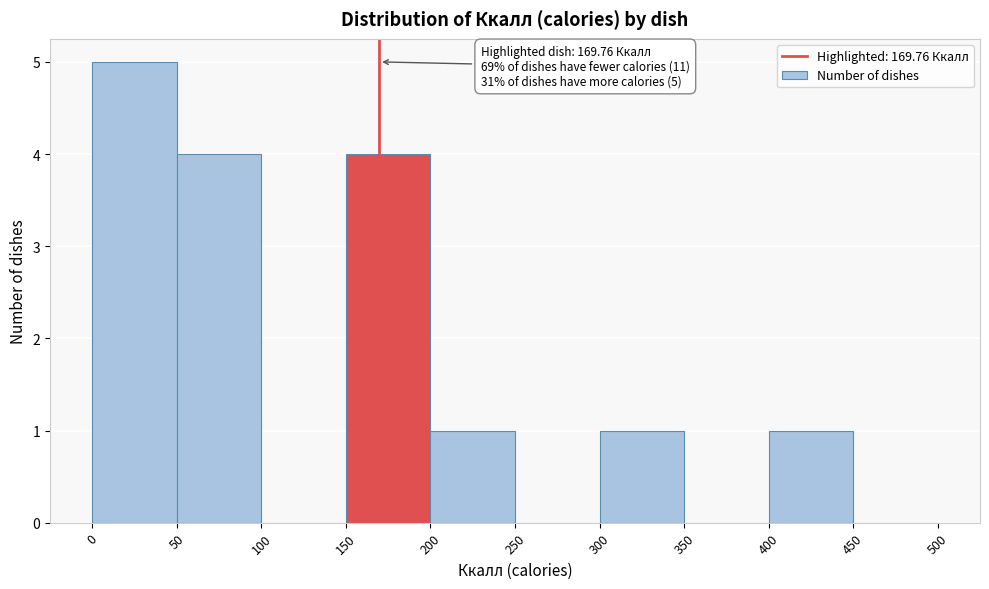

Over which range of the x-axis is the bar tallest?

0 to 50